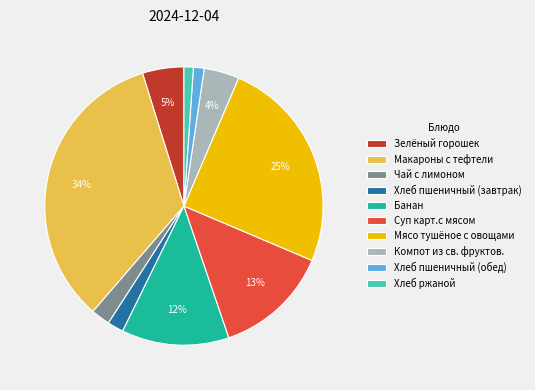

How many slices are in this pie chart?

10